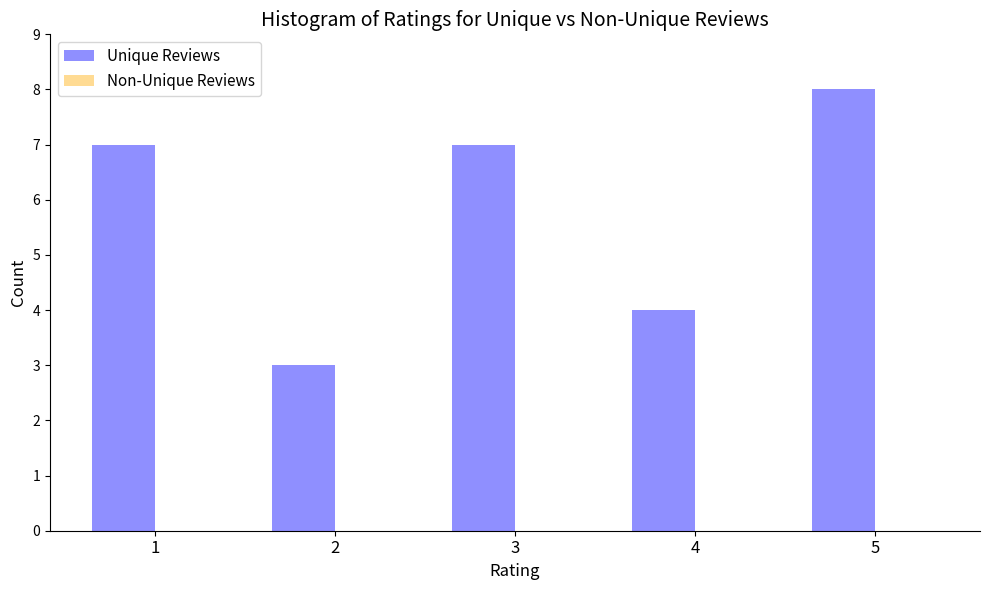

Reading left to right, list all the values displayed in this chart.

7	3	7	4	8